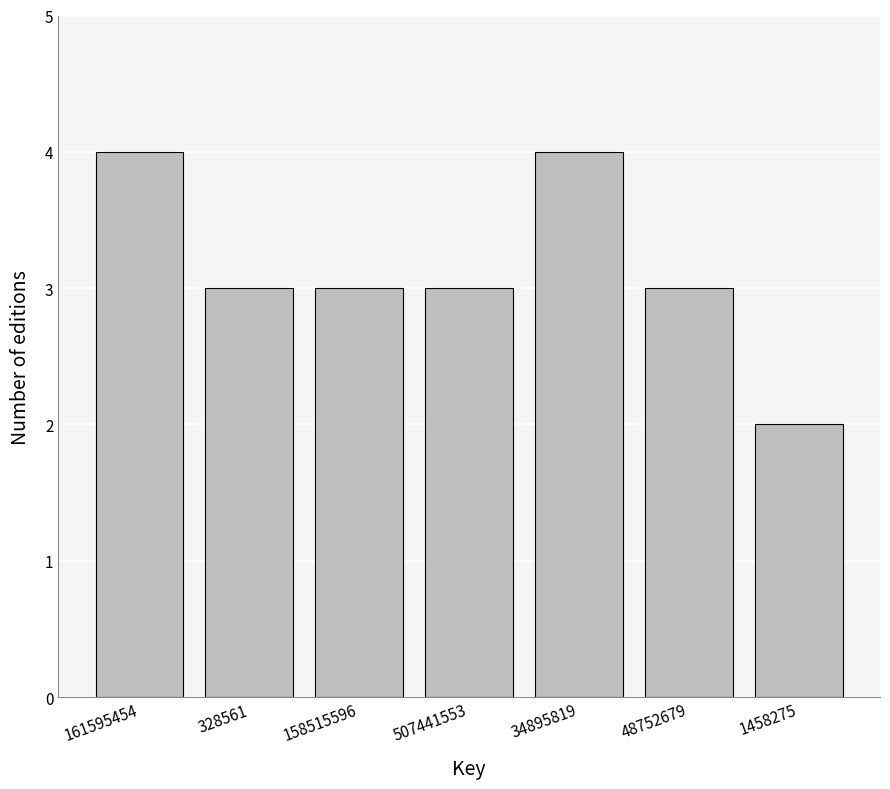

Reading right to left, what are all the values shown in this chart?

2	3	4	3	3	3	4